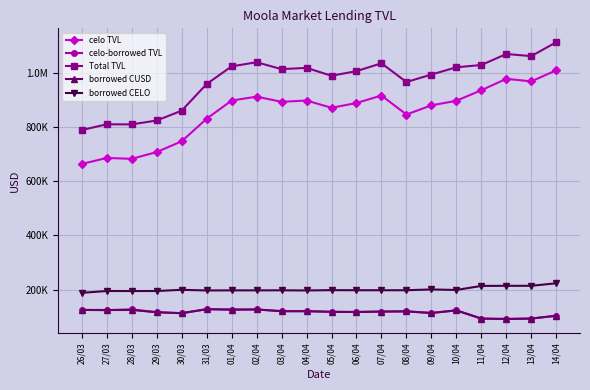

At which category is the sum across all series the highest?

14/04